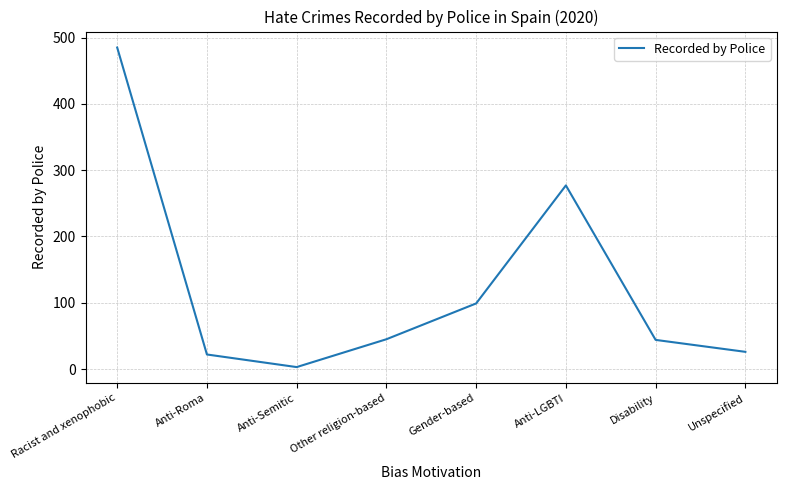

True or false: there are more than 0 points higher than both neighbors.

True